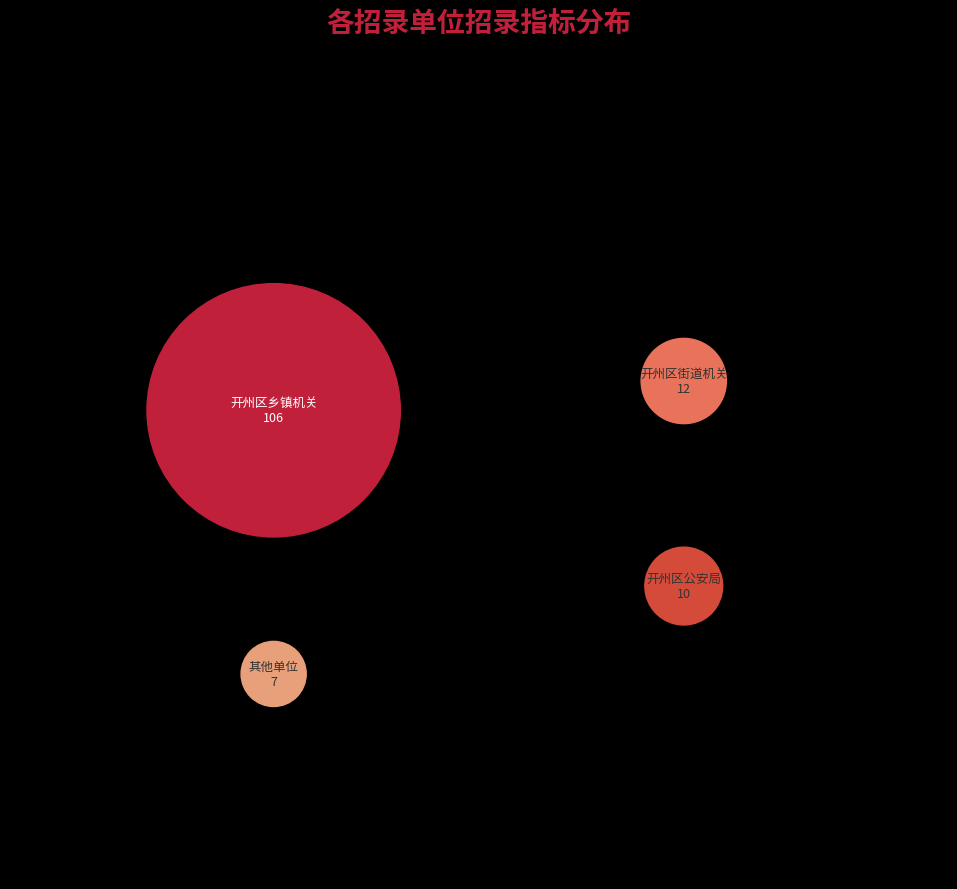

Does any single category account for the majority?

Yes